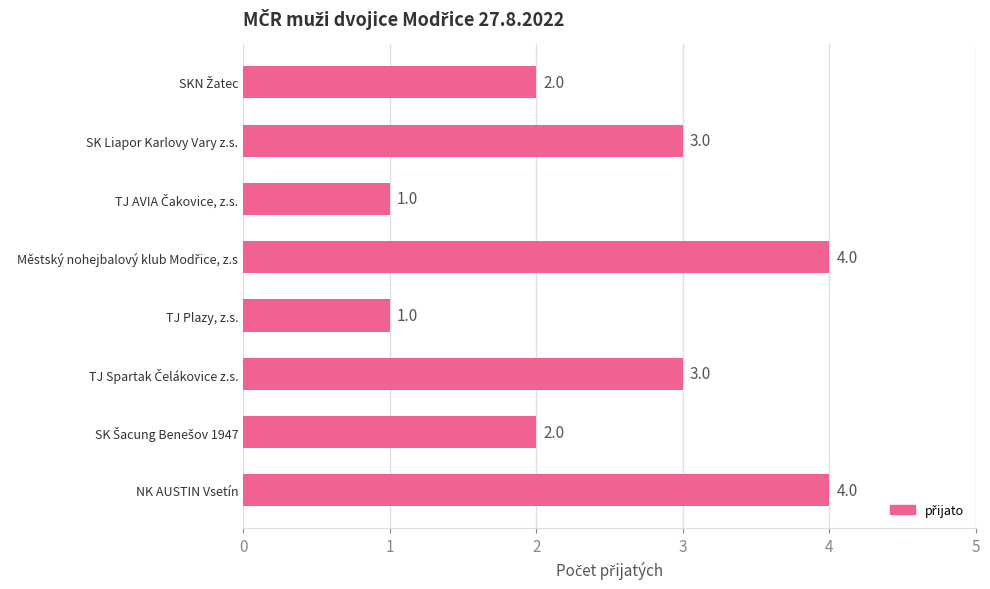

Count the values in the range 2 to 4.

6